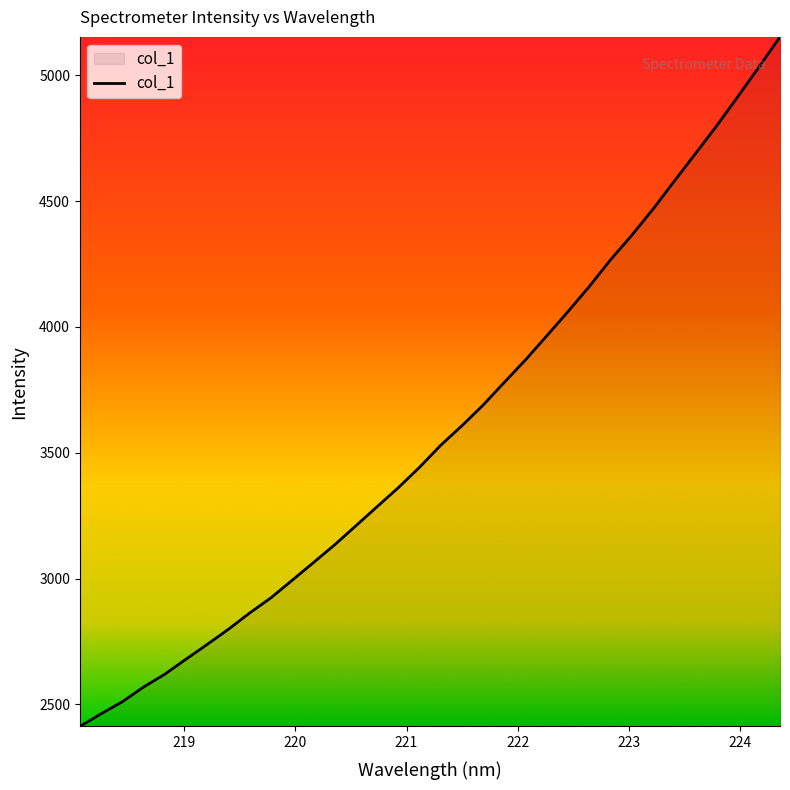

What is the maximum value shown in the chart?

5152.4